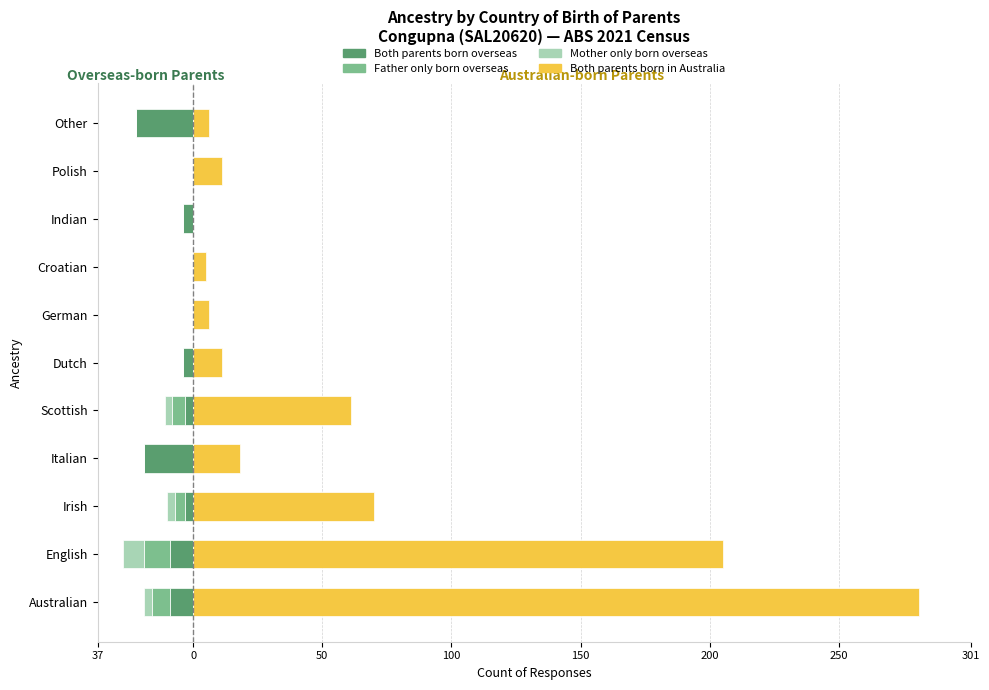

What are all the series names shown in the legend?

Both parents born overseas, Father only born overseas, Mother only born overseas, Both parents born in Australia